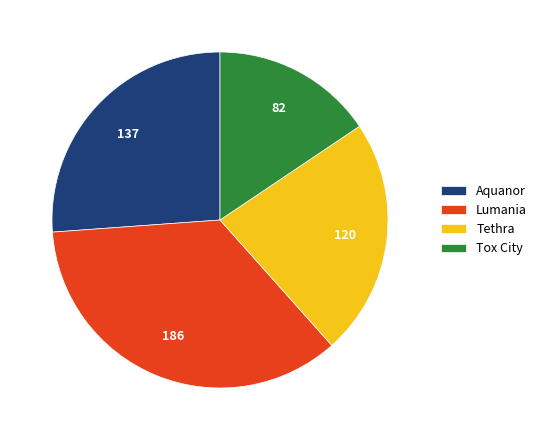

Does Tox City represent more than half of the total?

No